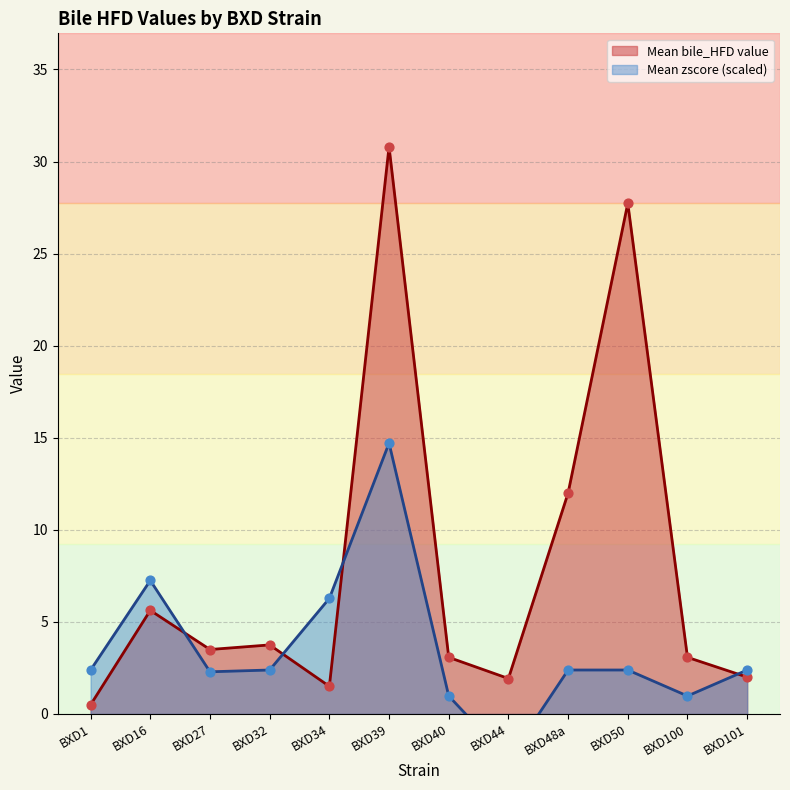

Which series has the largest Y range (max minus min)?

Mean bile_HFD value